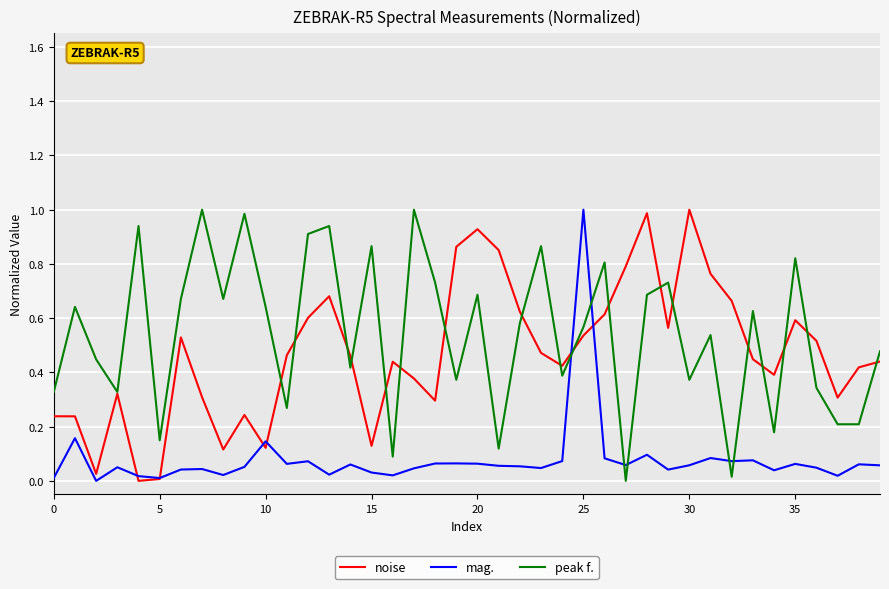

Which series has the largest total across all categories?

peak f.